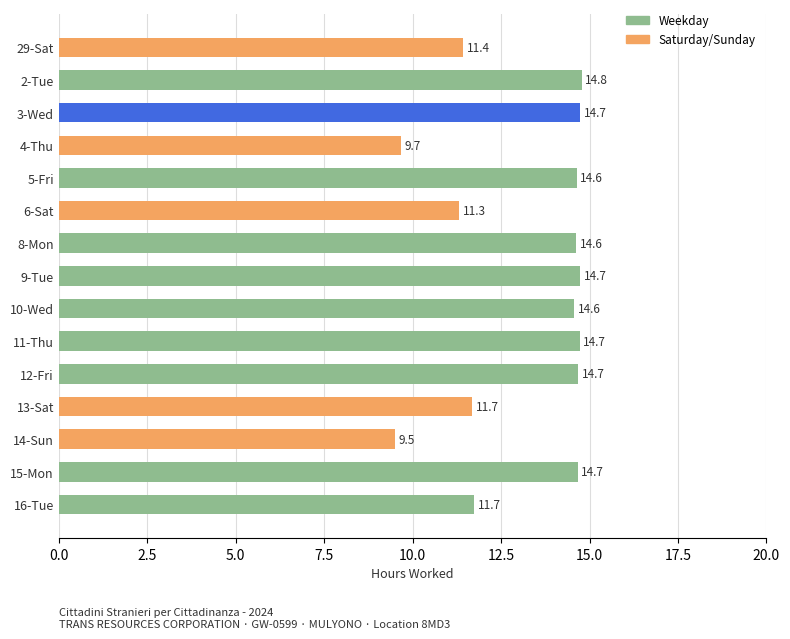

Does the chart contain stacked bars?

No